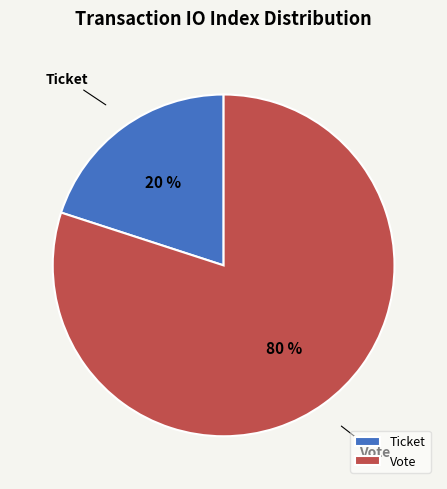

To the nearest percent, what is the average slice percentage?

50%